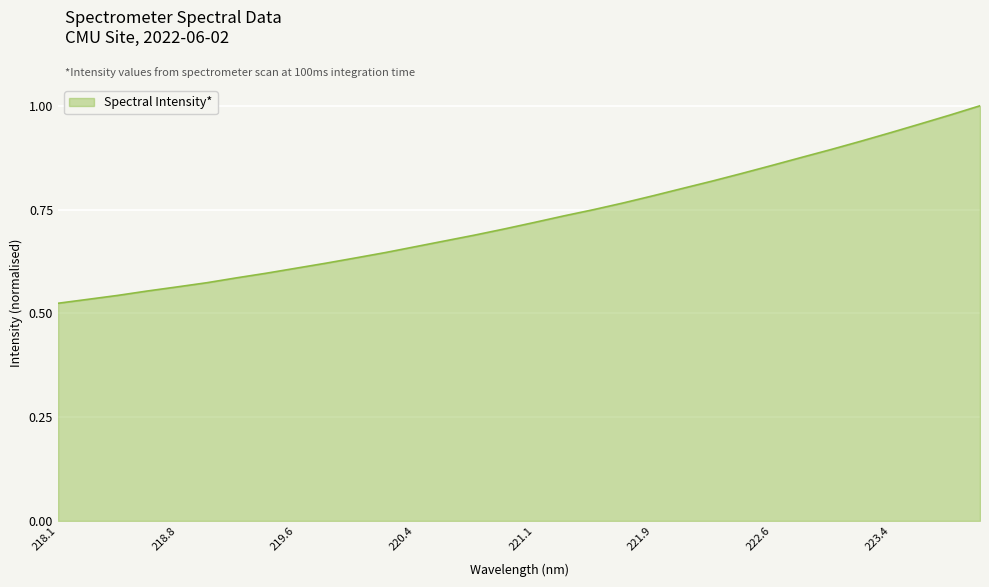

What is the minimum value shown in the chart?

0.5